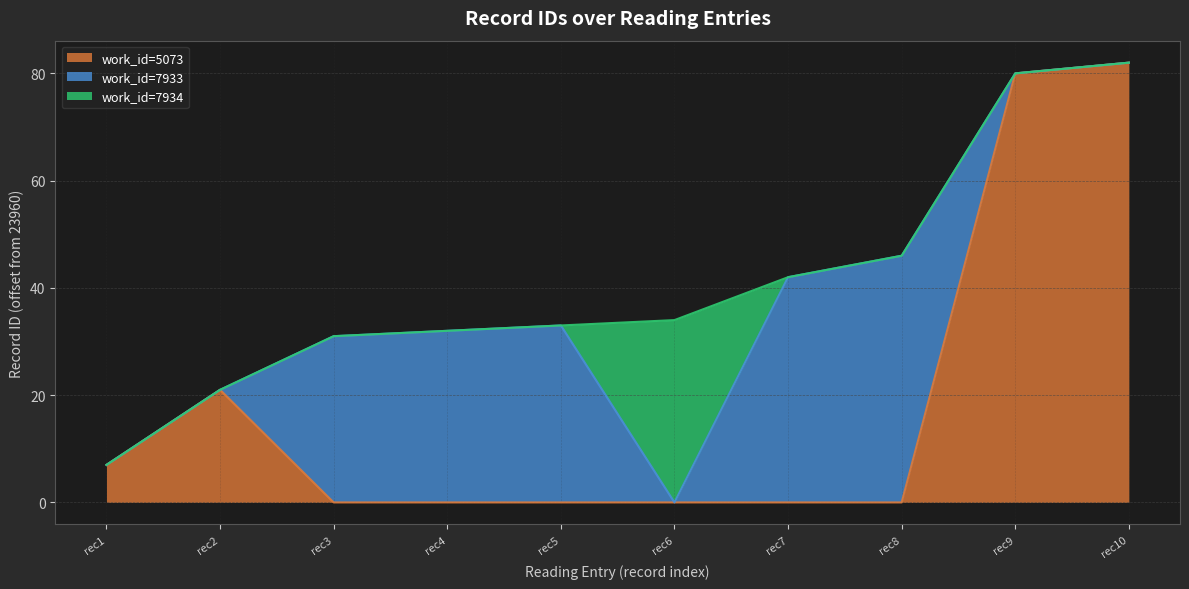

What is the total value across all series at rec4?

32